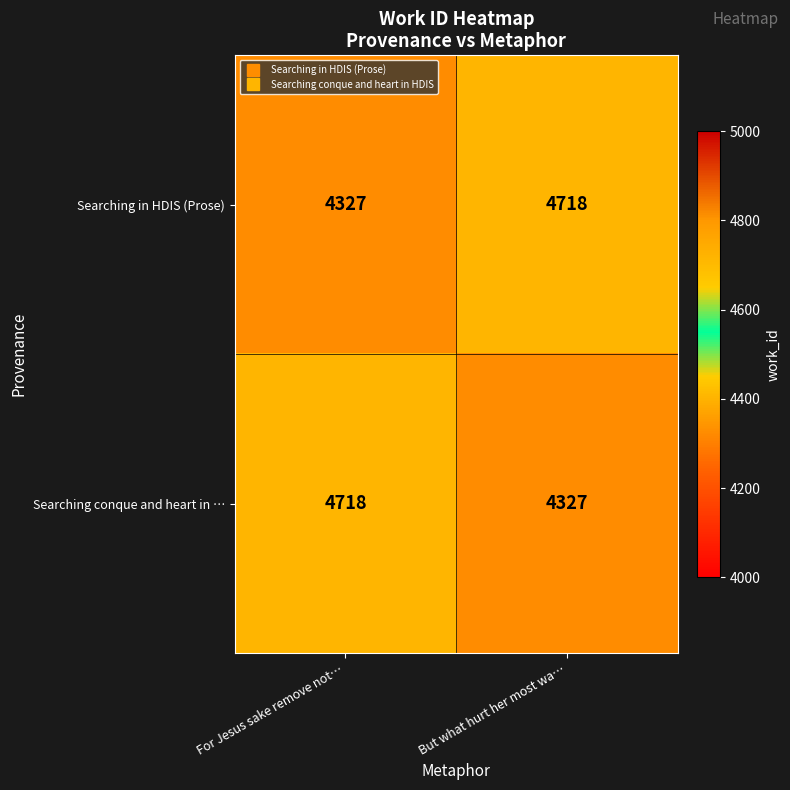

Is it true that Searching in HDIS (Prose) equals 4327 at For Jesus sake remove not…?

True